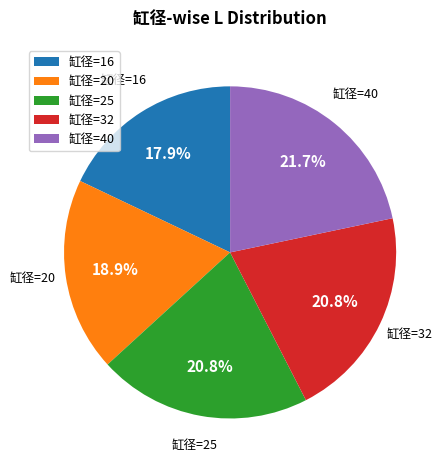

Is there a majority slice in this chart?

No